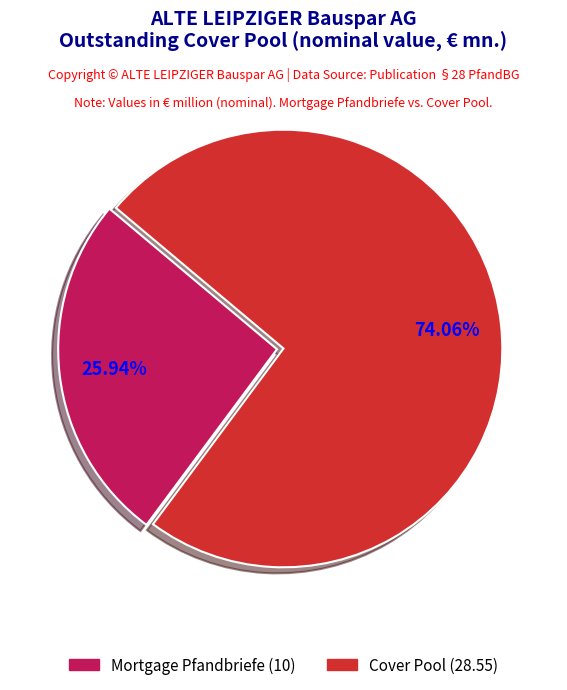

Do Cover Pool (28.55) and Mortgage Pfandbriefe (10) together represent more than half of the pie?

Yes